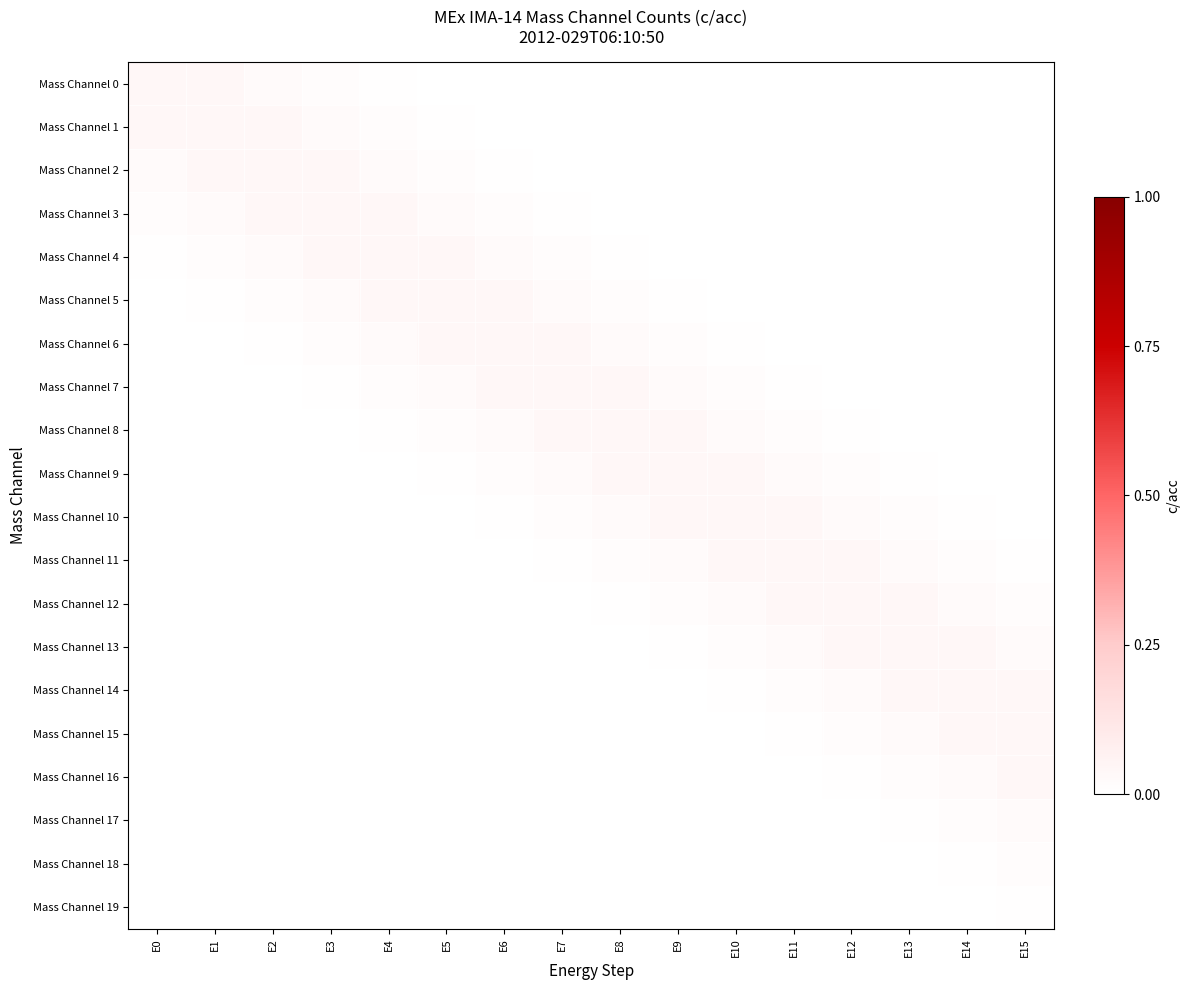

How many categories are shown in the chart?

16